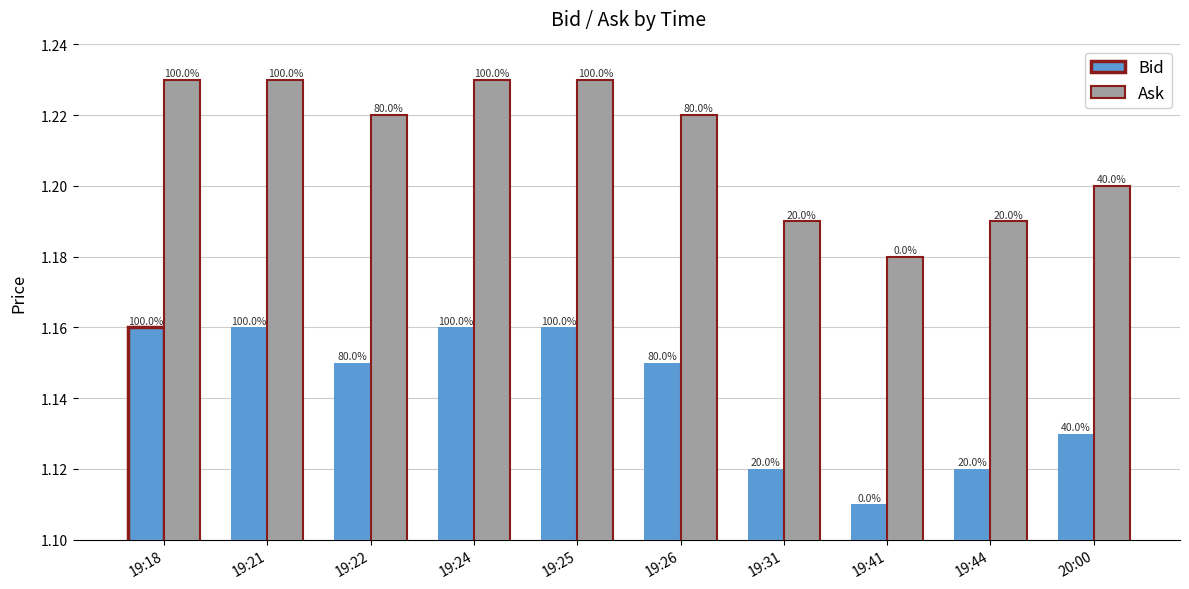

Reading left to right, what are all the values shown in this chart?

Bid: 19:18=1.2	19:21=1.2	19:22=1.1	19:24=1.2	19:25=1.2	19:26=1.1	19:31=1.1	19:41=1.1	19:44=1.1	20:00=1.1
Ask: 19:18=1.2	19:21=1.2	19:22=1.2	19:24=1.2	19:25=1.2	19:26=1.2	19:31=1.2	19:41=1.2	19:44=1.2	20:00=1.2